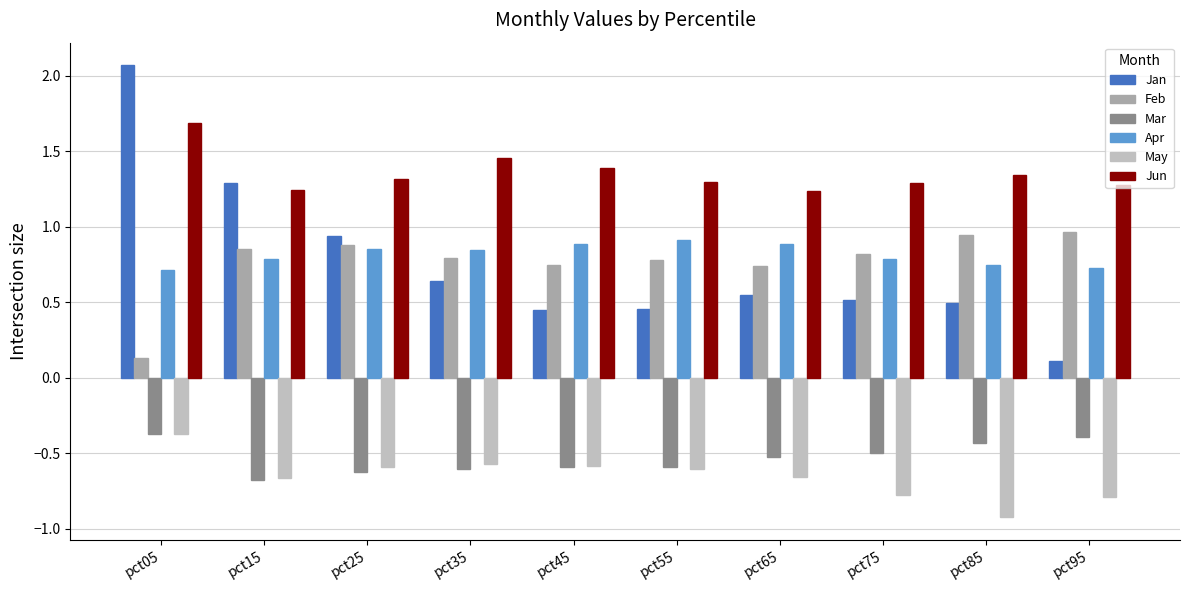

At which label is Feb closest to 0?

pct05